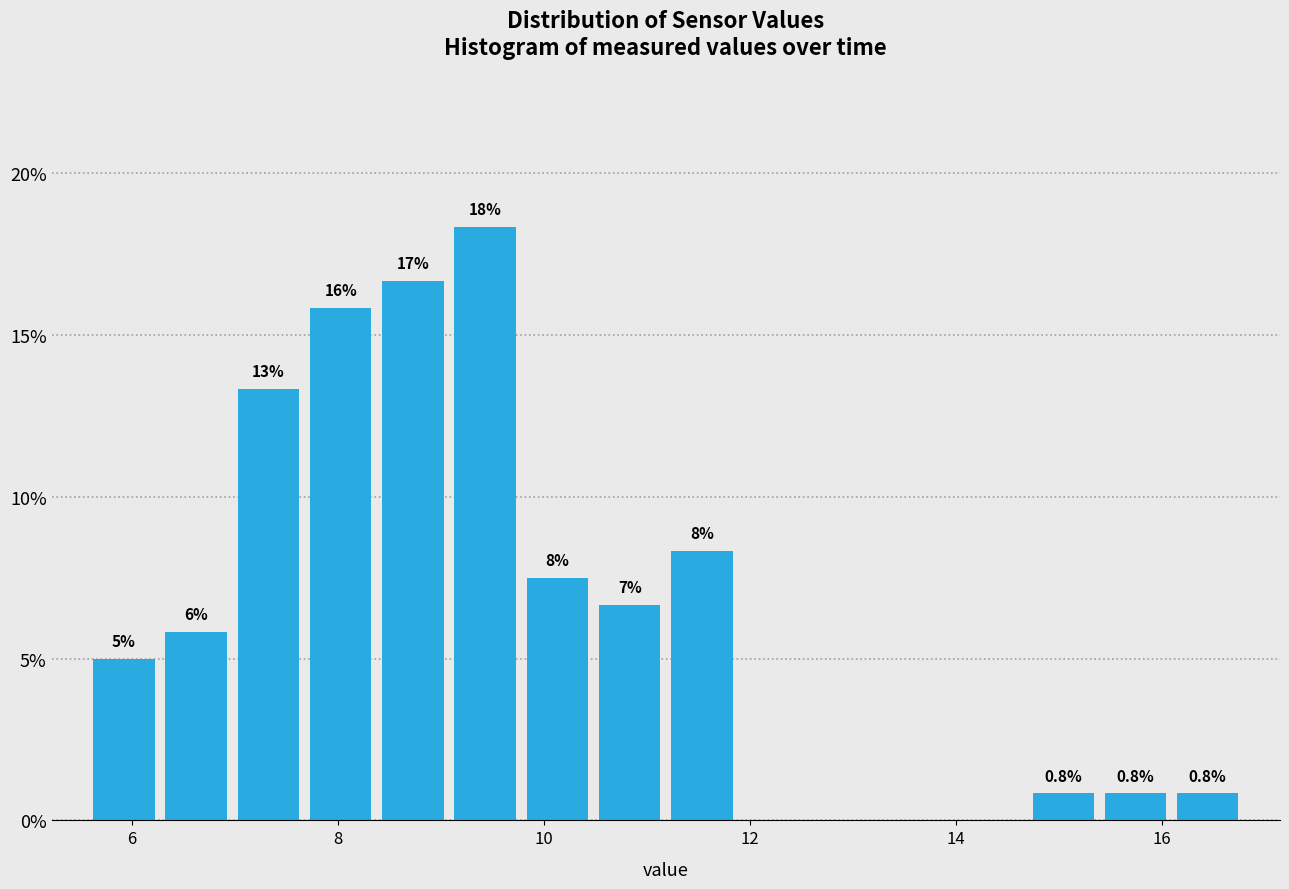

Read against the x-axis, roughly where is the centre of the tallest bar?

9.4